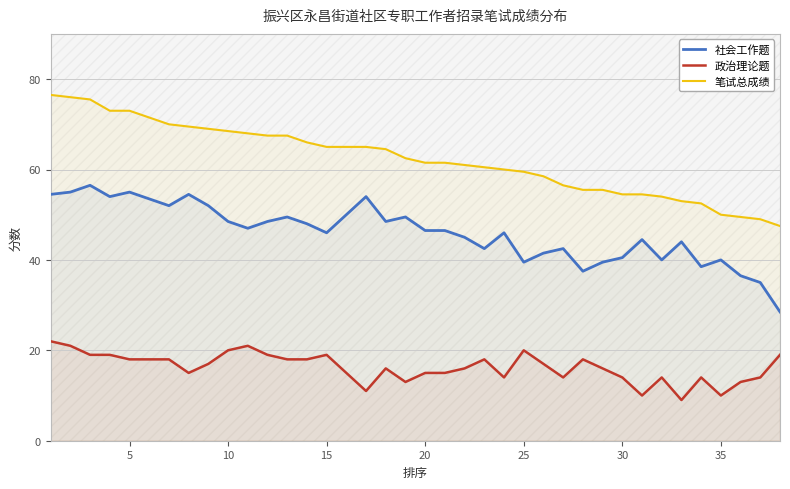

What is the minimum value for 笔试总成绩?

47.5